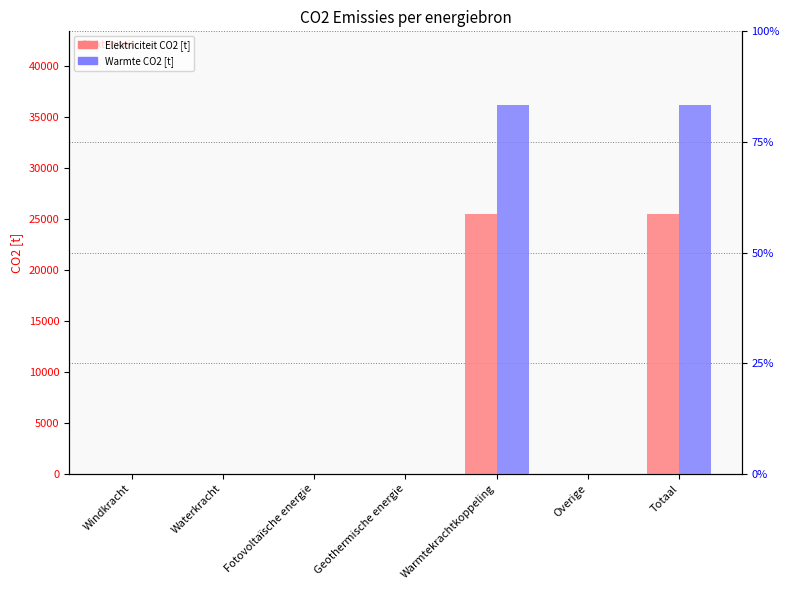

Rank the series by their maximum value, from lowest to highest.

Elektriciteit CO2 [t], Warmte CO2 [t]